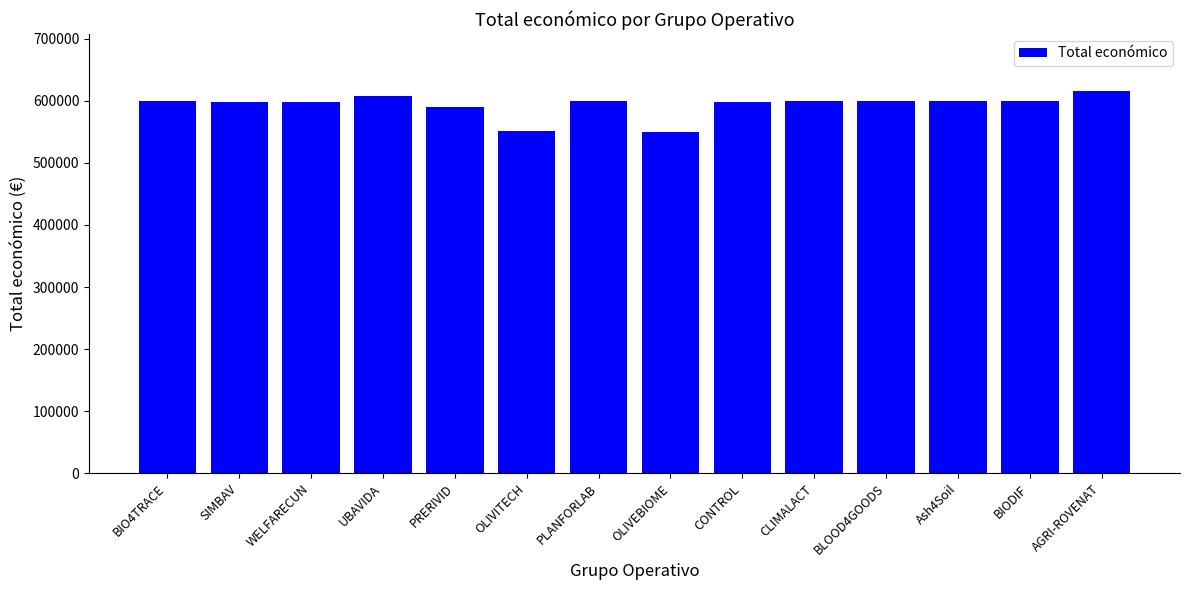

Count the number of categories in the chart.

14